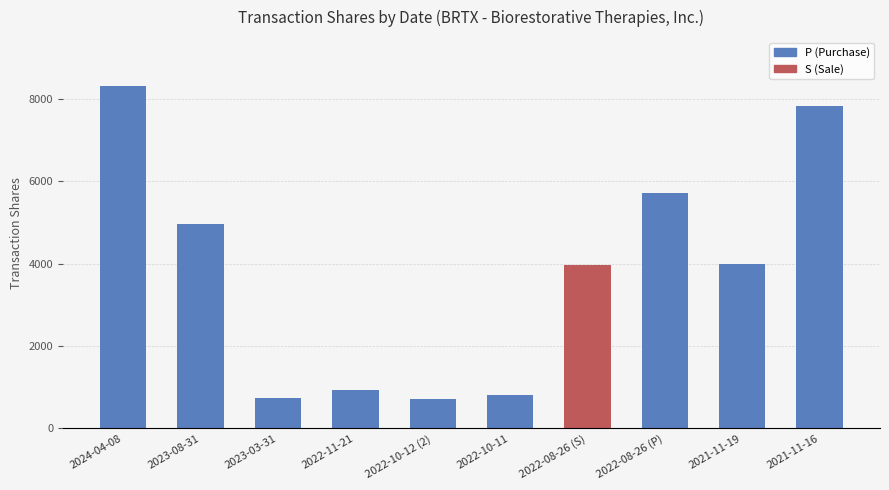

What value does the data have at 2022-10-12, to the nearest 10?

720